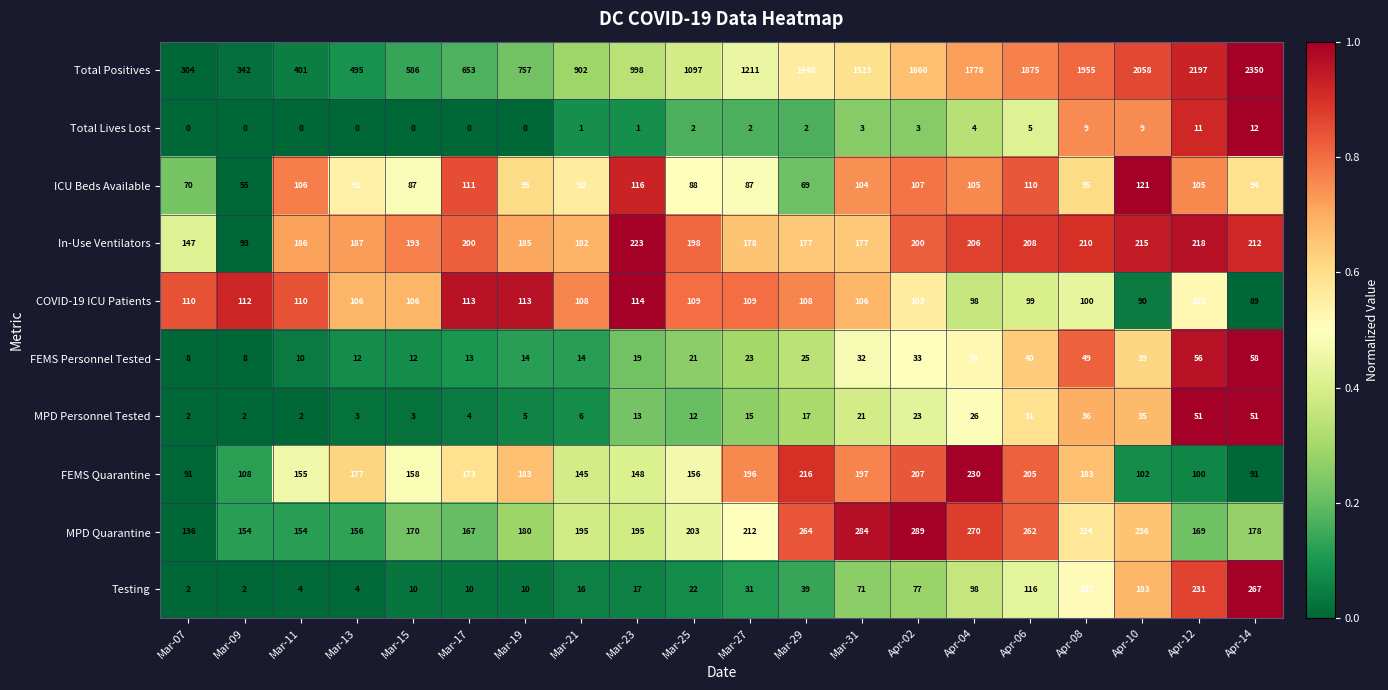

Is it true that Total Positives equals 757 at Mar-19?

True